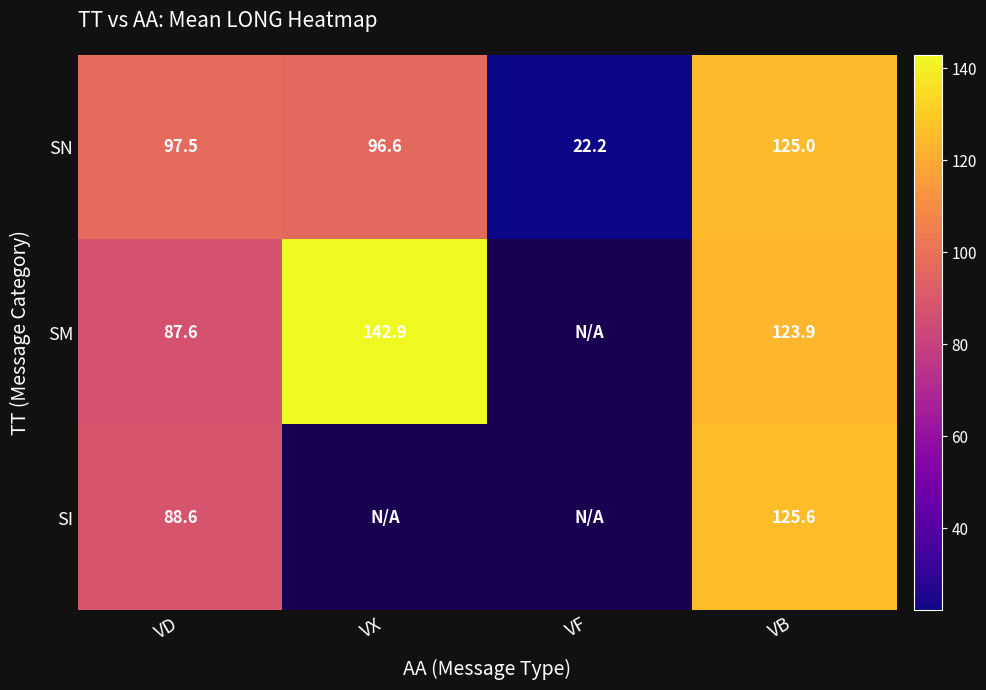

How many values in the SN series are below 97?

2